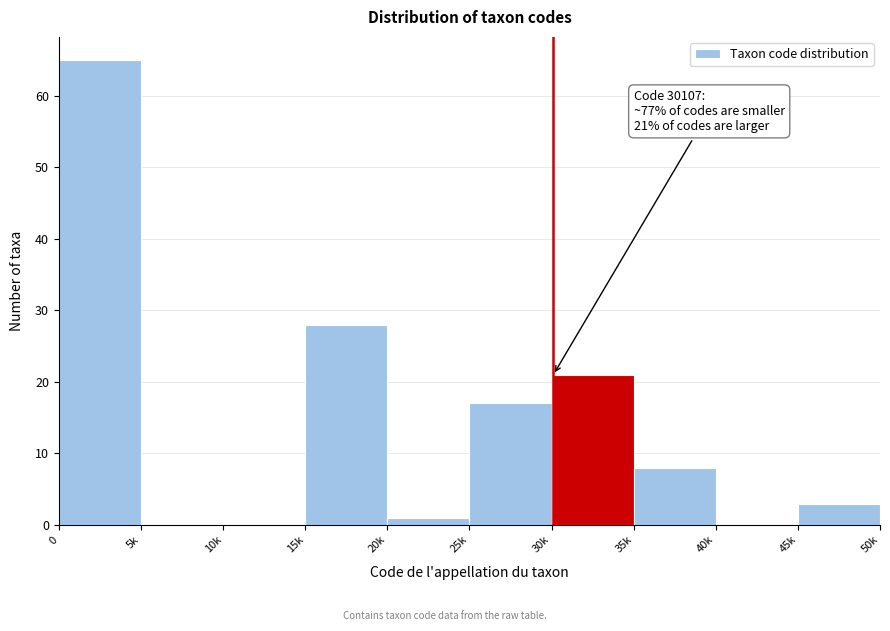

Reading left to right, extract all data points from this chart.

0=65	5k=0	10k=0	15k=28	20k=1	25k=17	30k=21	35k=8	40k=0	45k=3